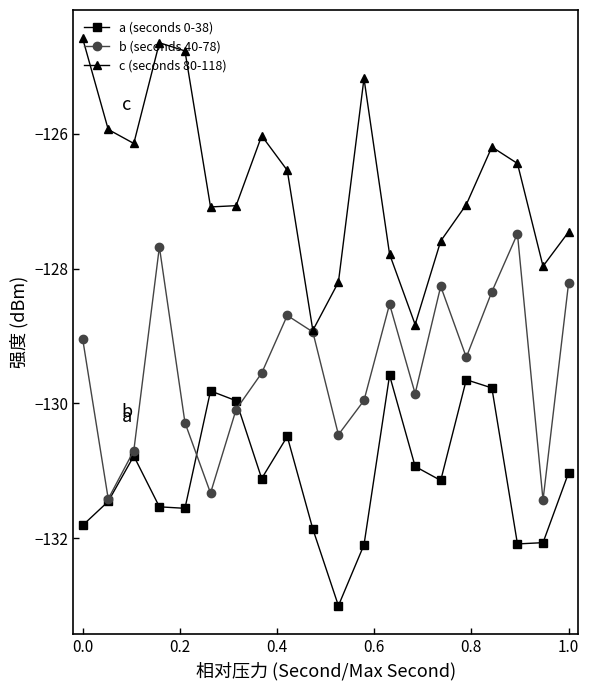

How many categories are shown in the chart?

20